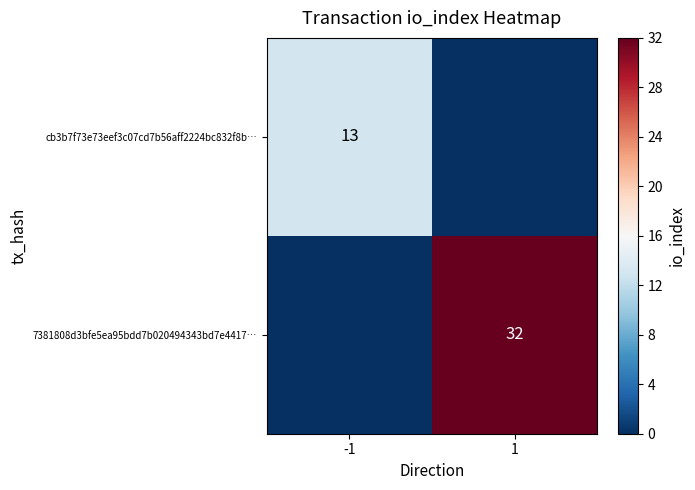

The 7381808d3bfe5ea95bdd7b020494343bd7e4417… series shows 32 at 1. True or false?

True